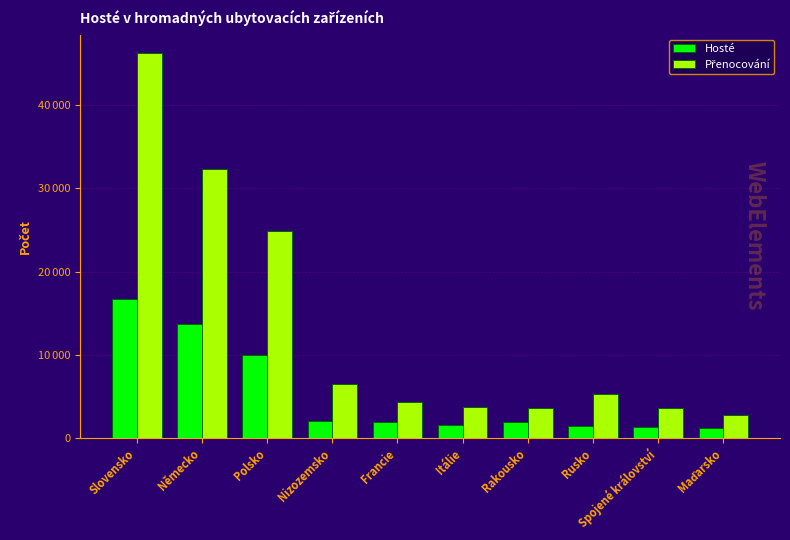

The value of Hosté at Polsko is 17313. True or false?

False